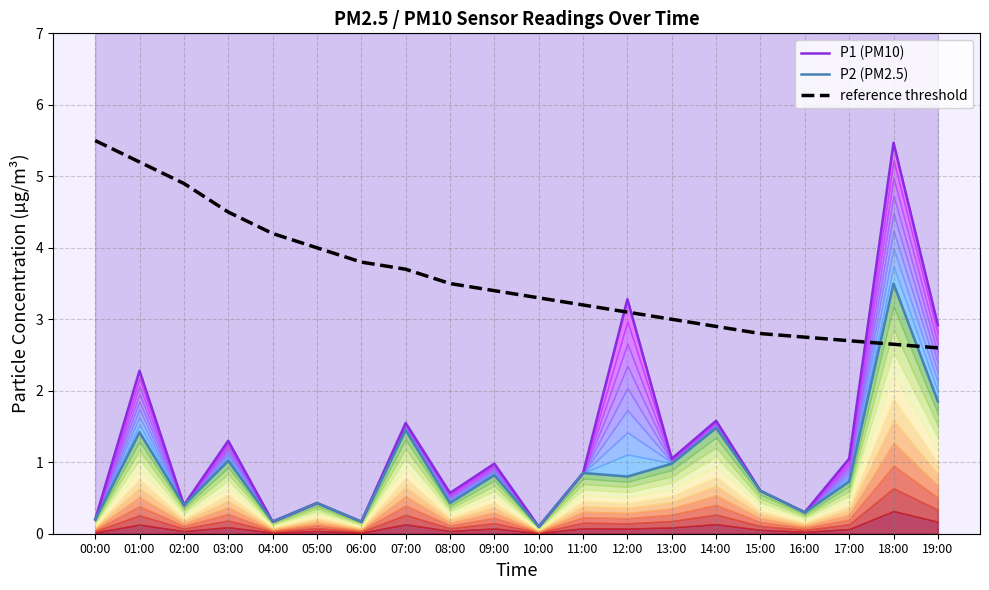

What is the smallest value displayed?

0.1